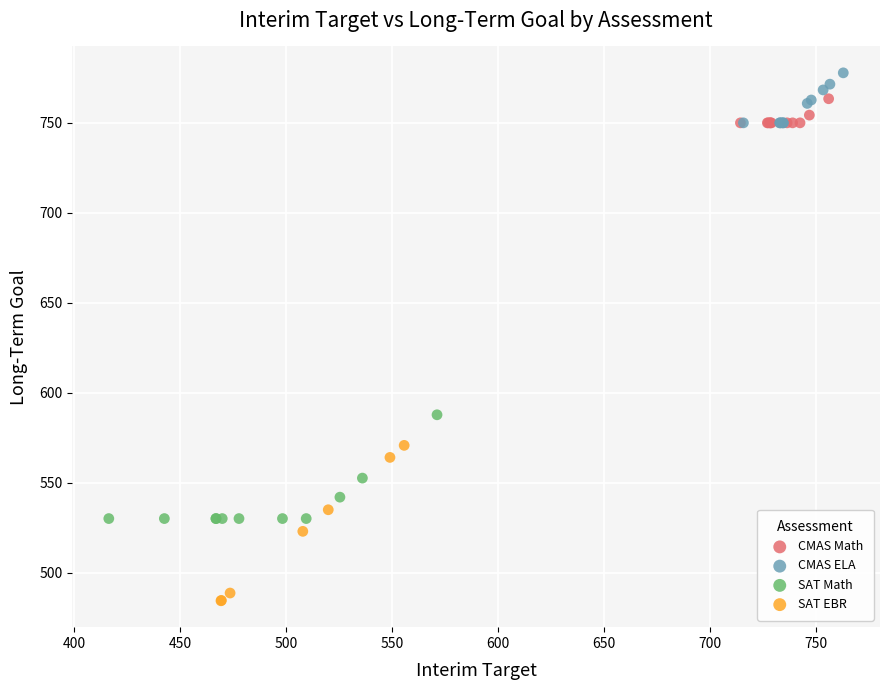

Which series reaches the maximum Y coordinate?

CMAS ELA